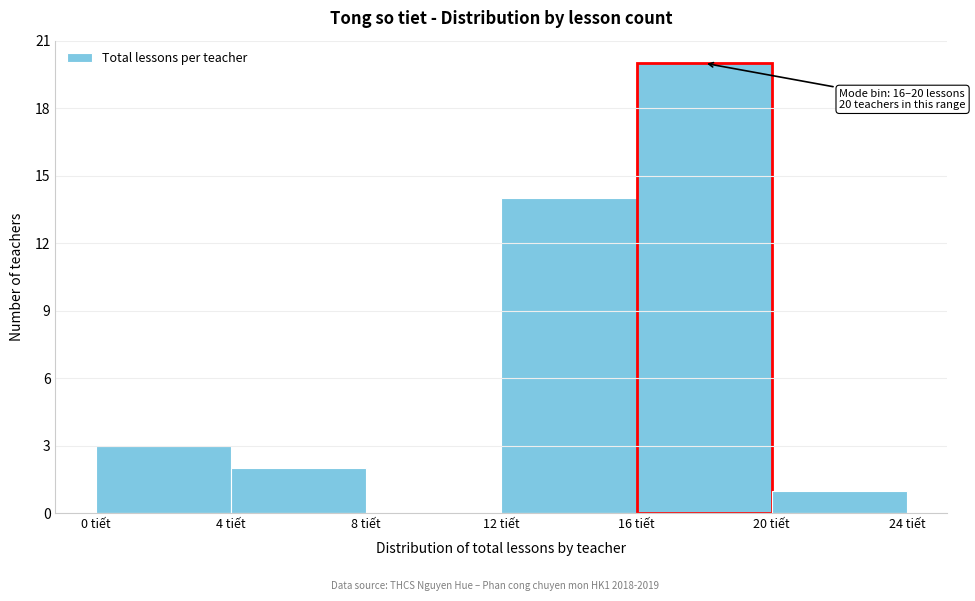

Which range on the x-axis has the tallest bar?

16 to 20